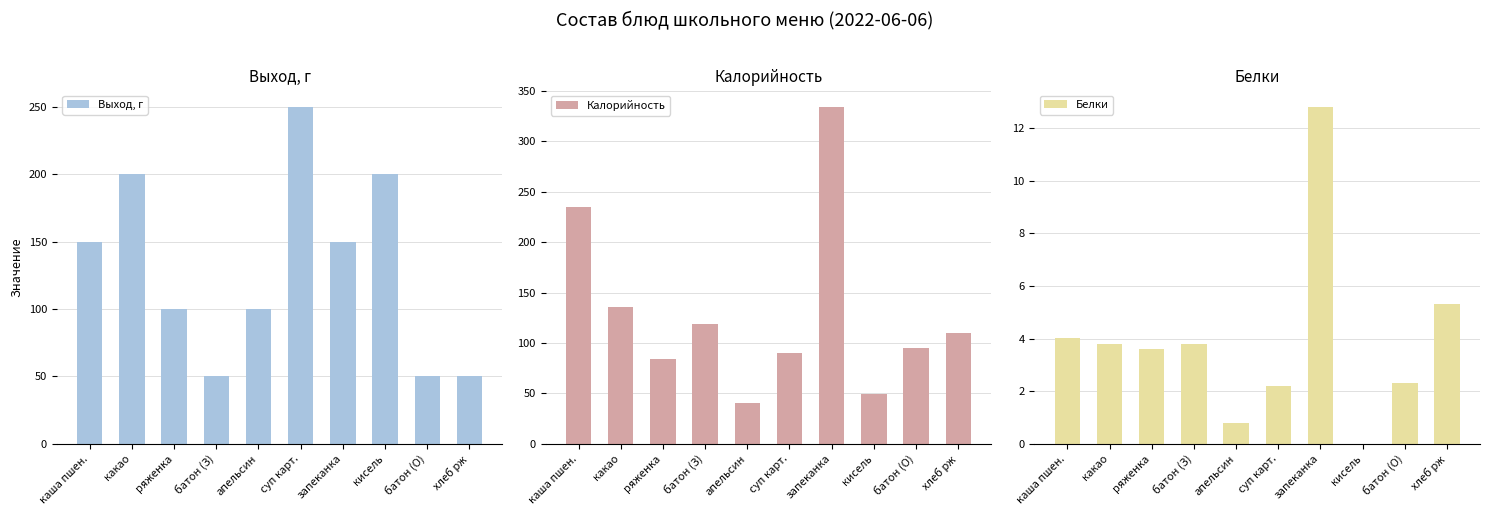

Which series has the largest range (max minus min)?

Калорийность